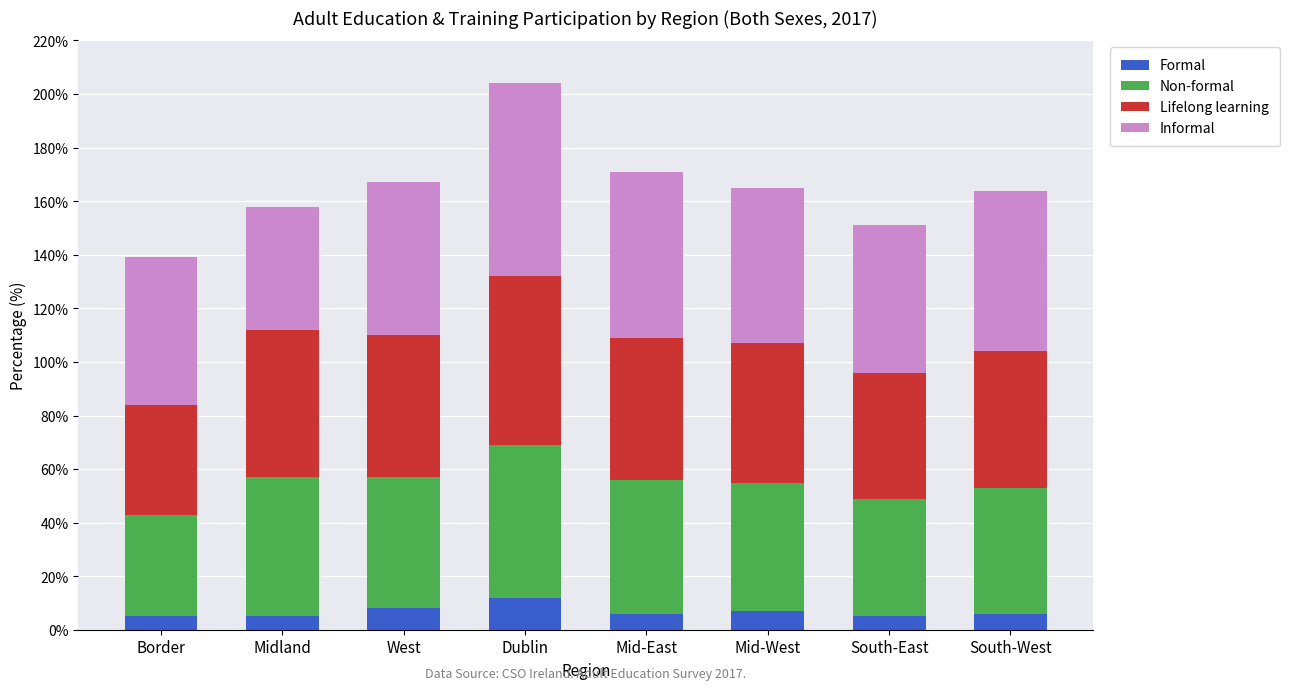

What is the total value across all series at Mid-West?

165